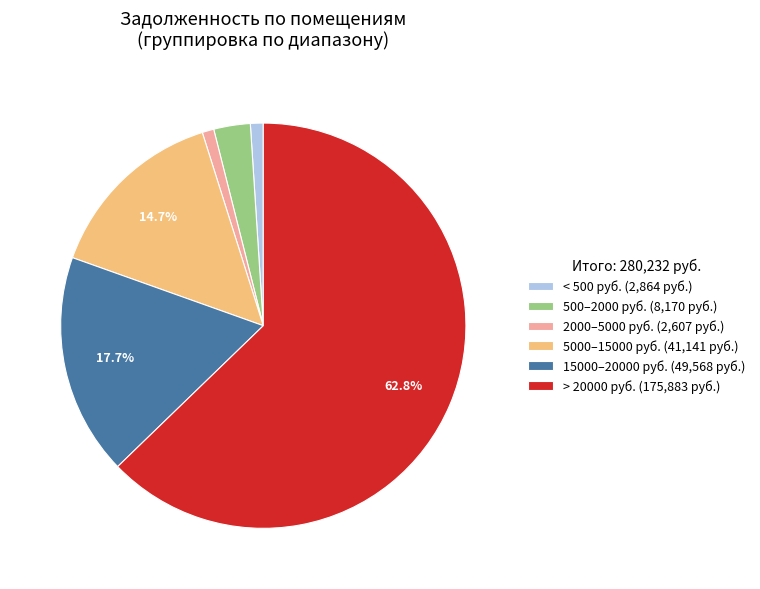

To the nearest percent, what is the difference between the largest and smallest slice percentages?

62%